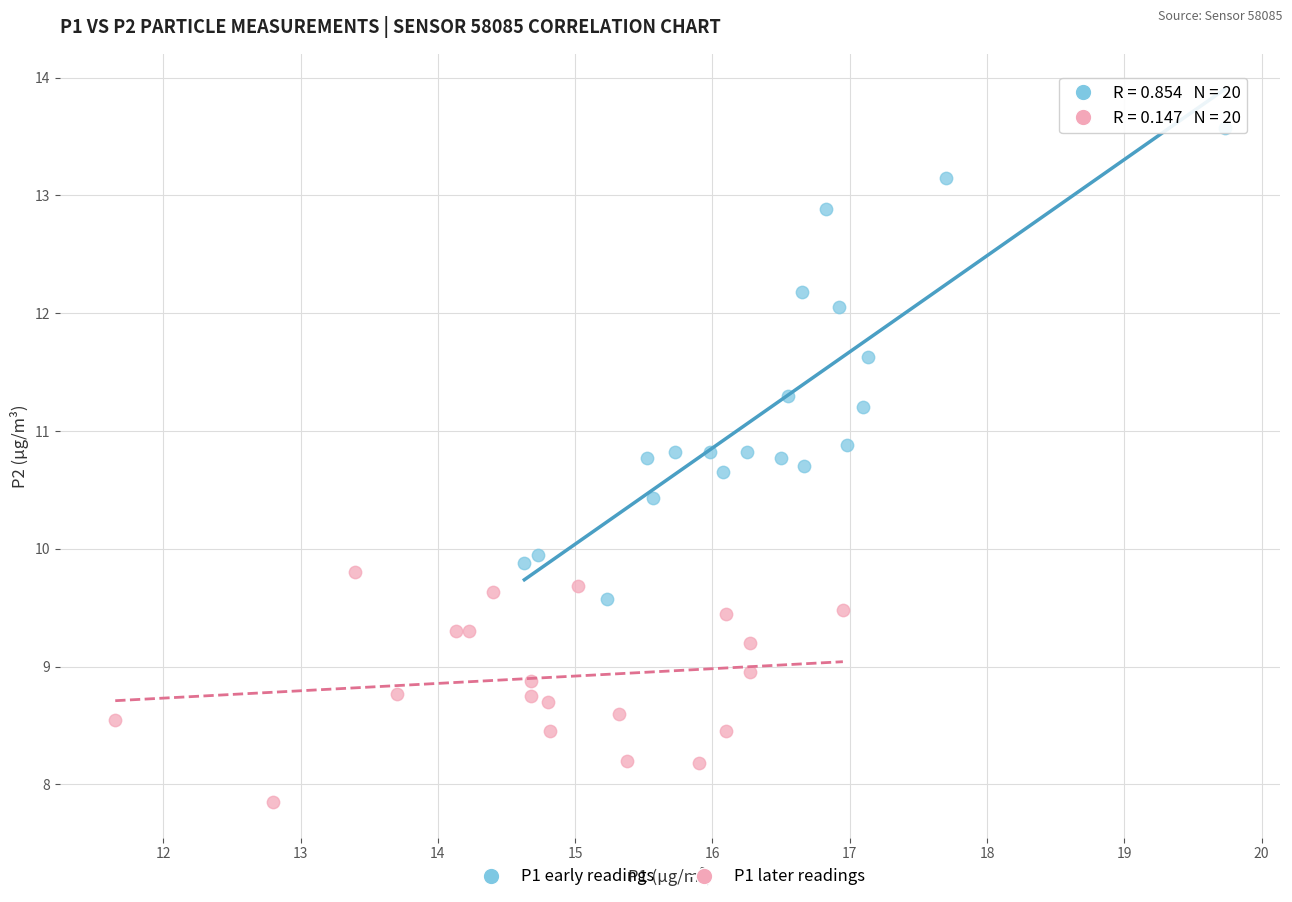

Which series contains the lowest Y value?

P1 later readings